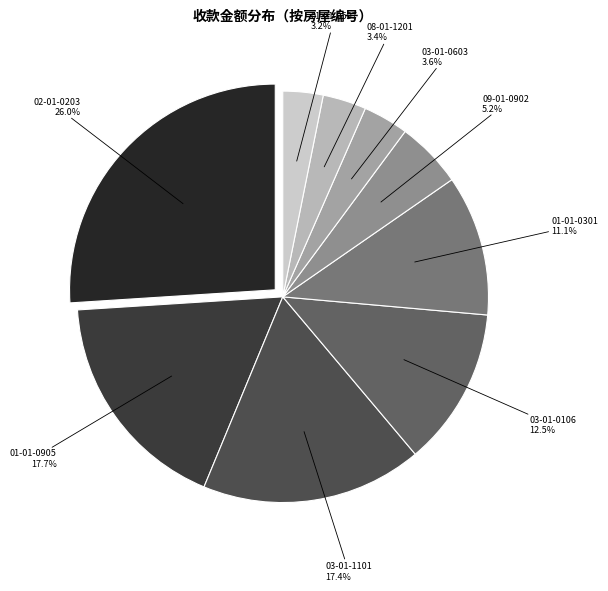

Does 03-01-1101 represent more than half of the total?

No